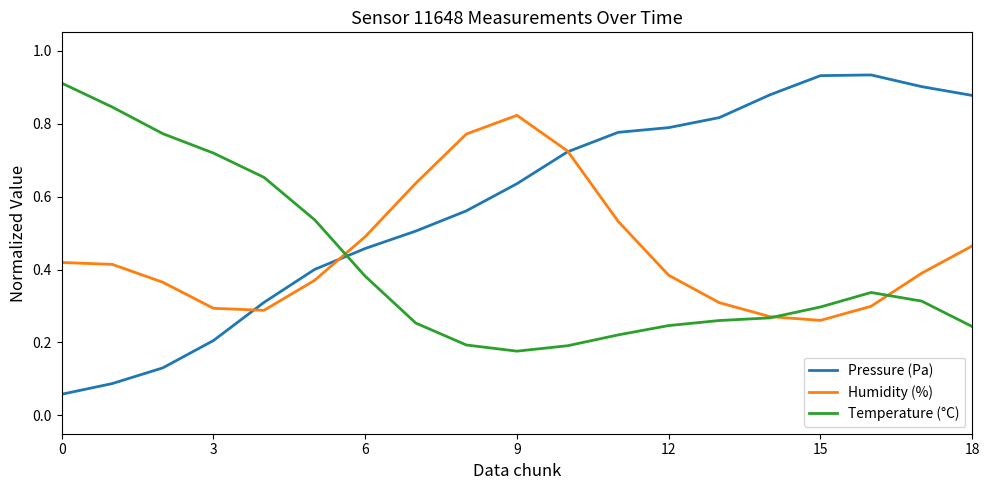

Which series has the widest spread of values?

Pressure (Pa)